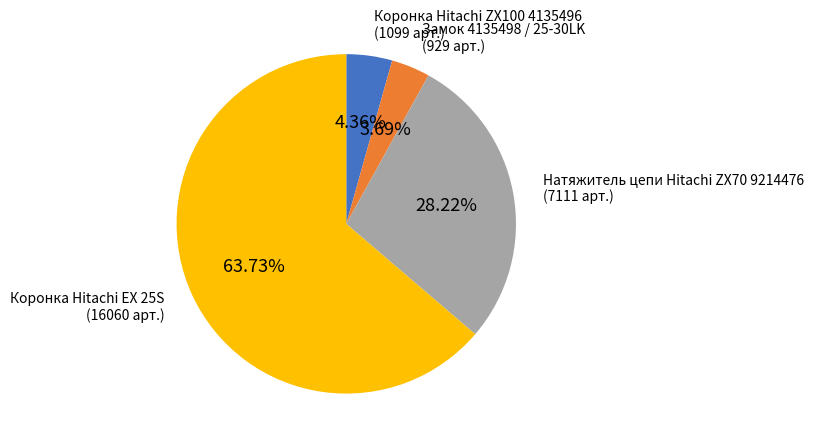

Which has a higher value, Натяжитель цепи Hitachi ZX70 9214476 or Коронка Hitachi ZX100 4135496?

Натяжитель цепи Hitachi ZX70 9214476